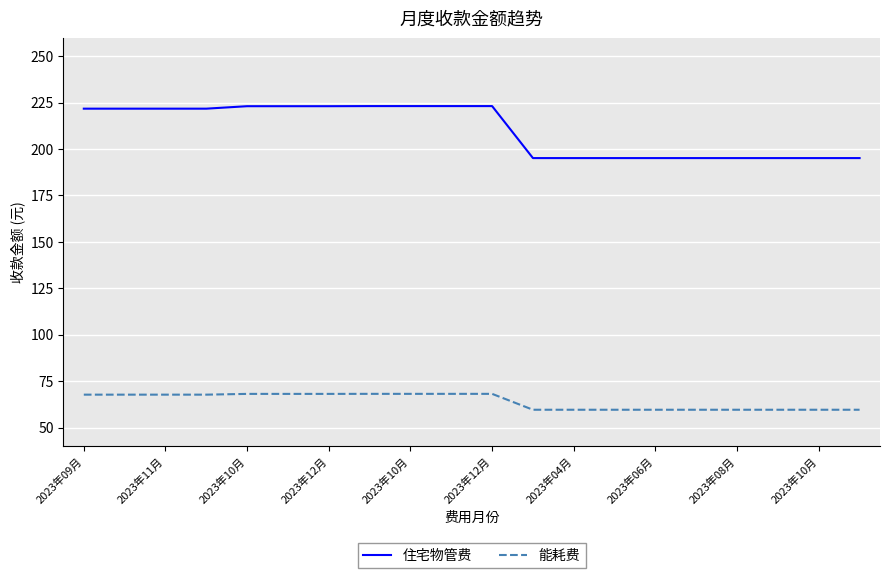

What is the minimum value for 住宅物管费?

195.1